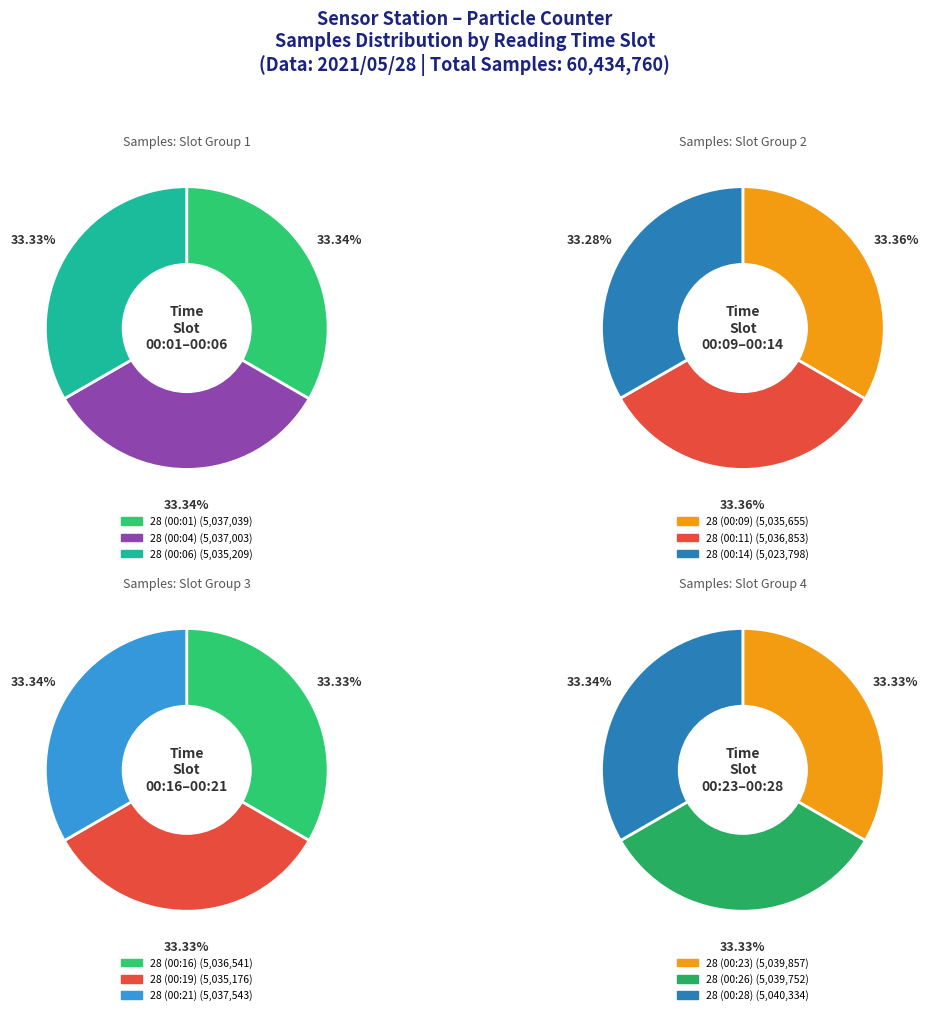

Is 28 (00:04) the majority of the pie?

No